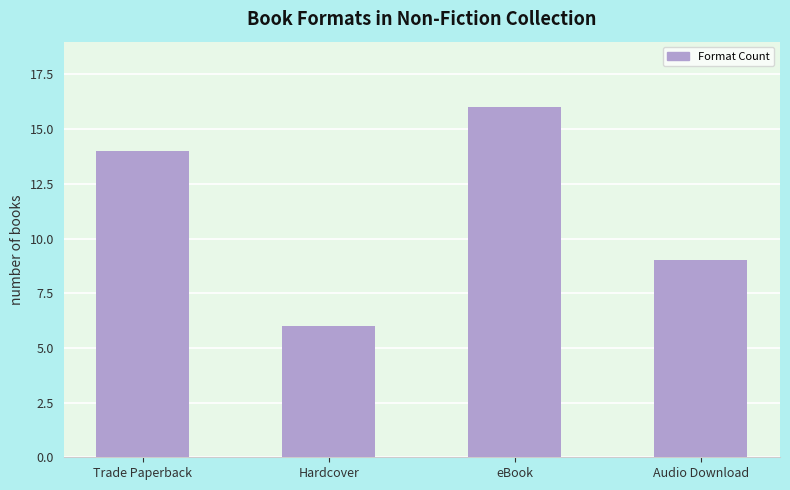

What is the label of the 2nd bar from the left?

Hardcover